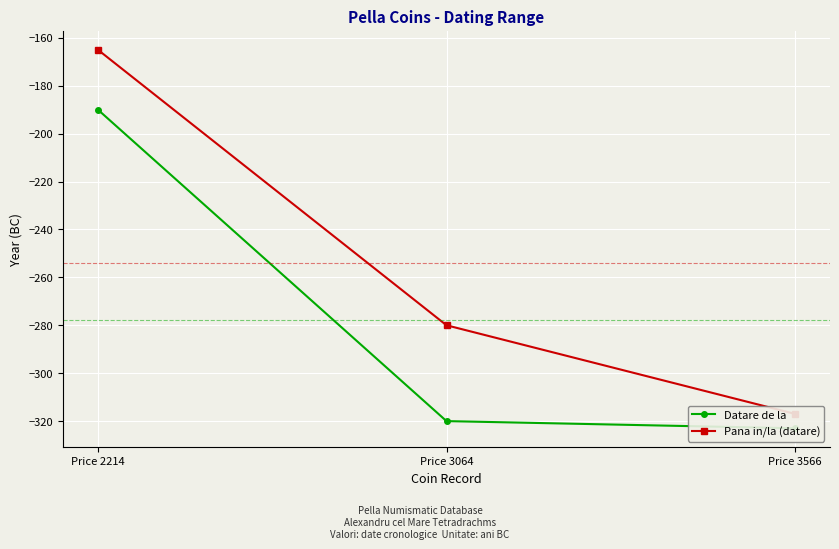

What is the average value of the Pana in/la (datare) series?

-254